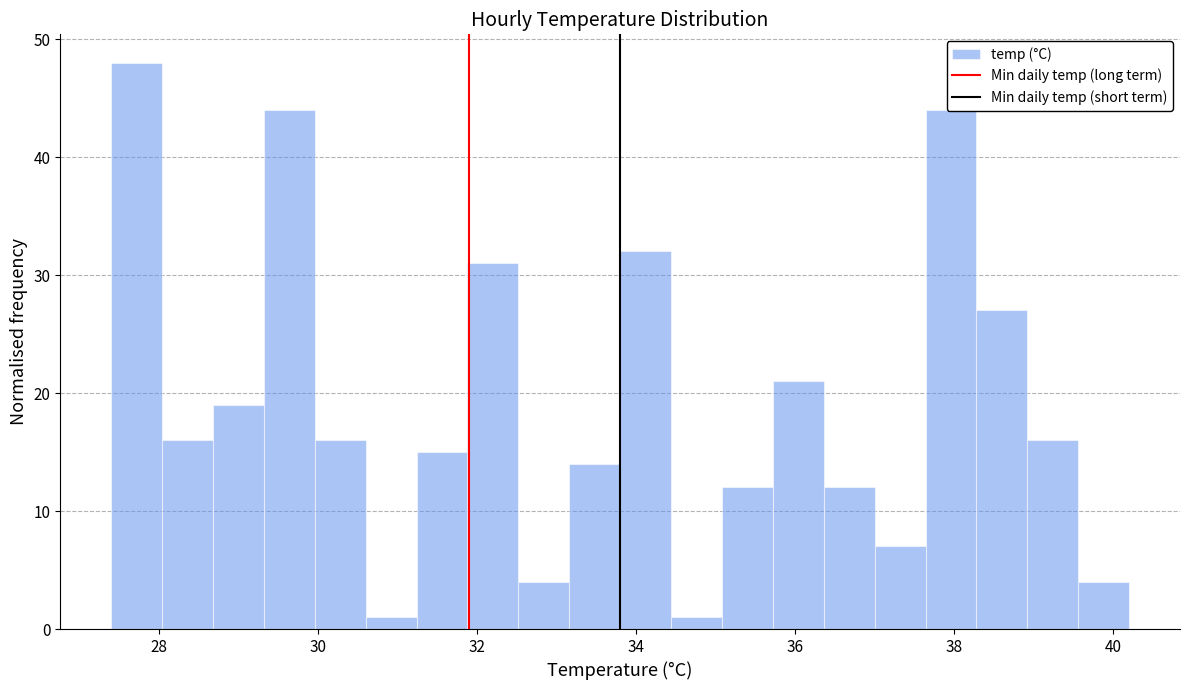

Around what value on the x-axis is the tallest bar? Give the approximate position of its centre, as read against the axis.

27.8